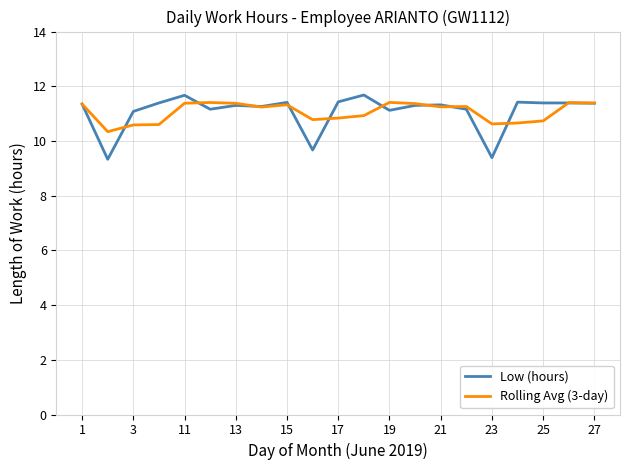

Which series has the largest range (max minus min)?

Low (hours)